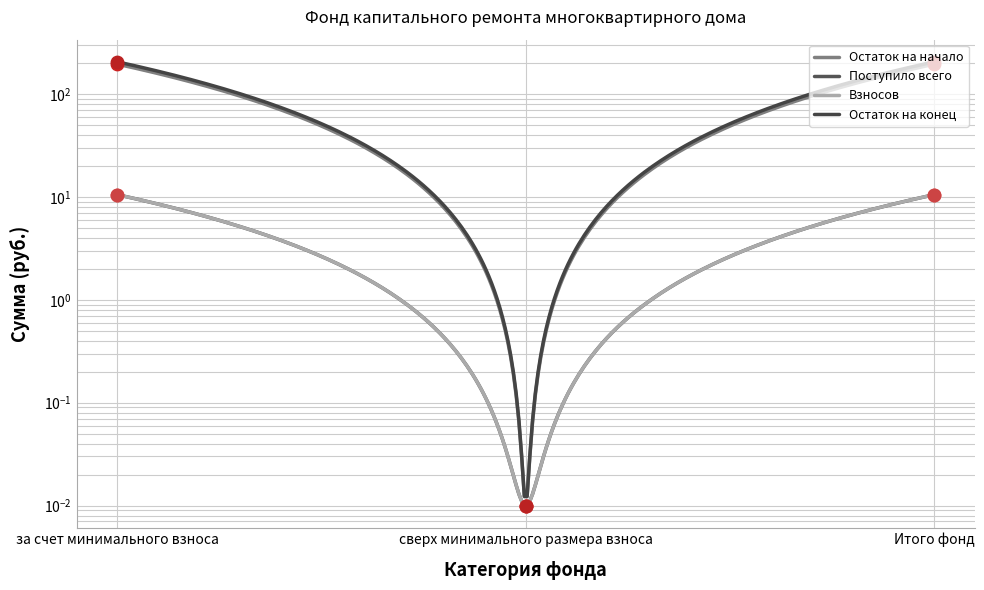

What are all the series names shown in the legend?

Остаток на начало, Поступило всего, Взносов, Остаток на конец